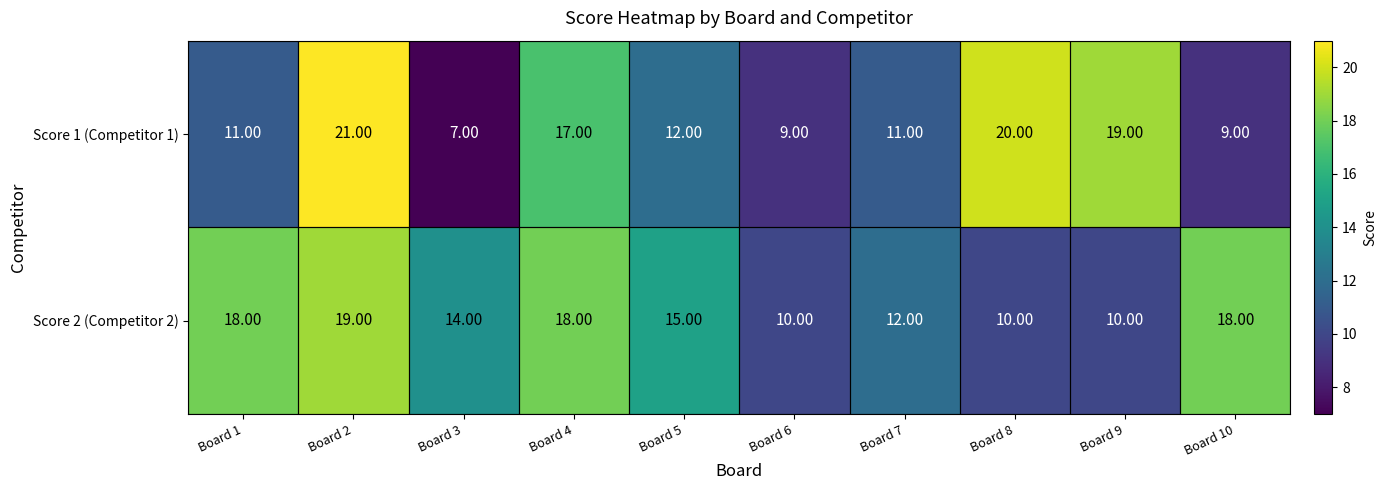

Is the value of Score 1 (Competitor 1) at Board 1 greater than the value of Score 2 (Competitor 2) at Board 5?

No